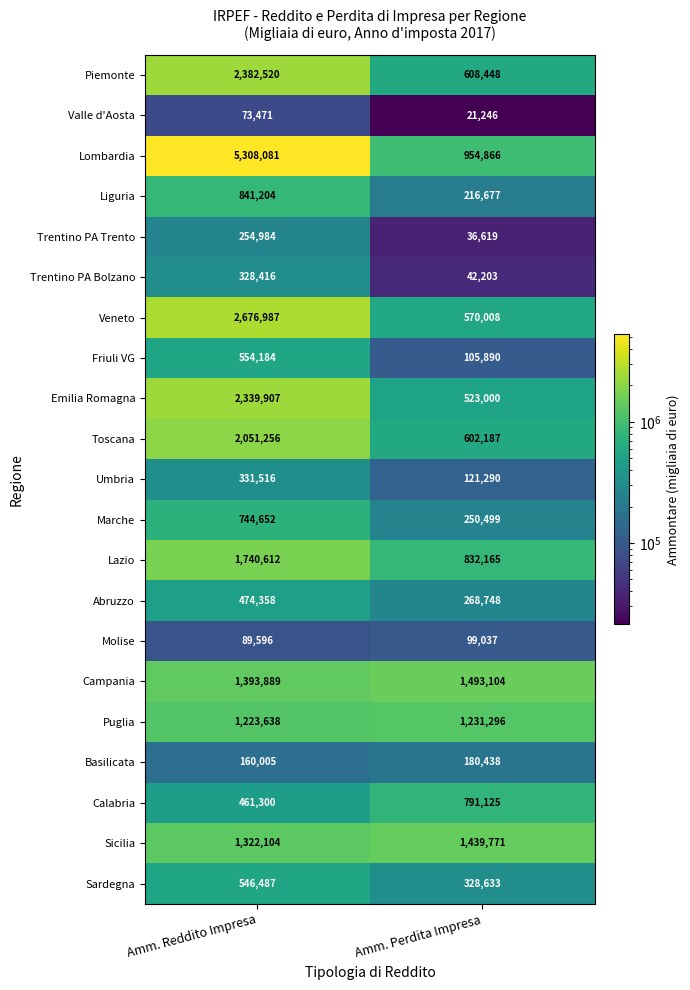

The value of Piemonte at Amm. Reddito Impresa is 3866569. True or false?

False